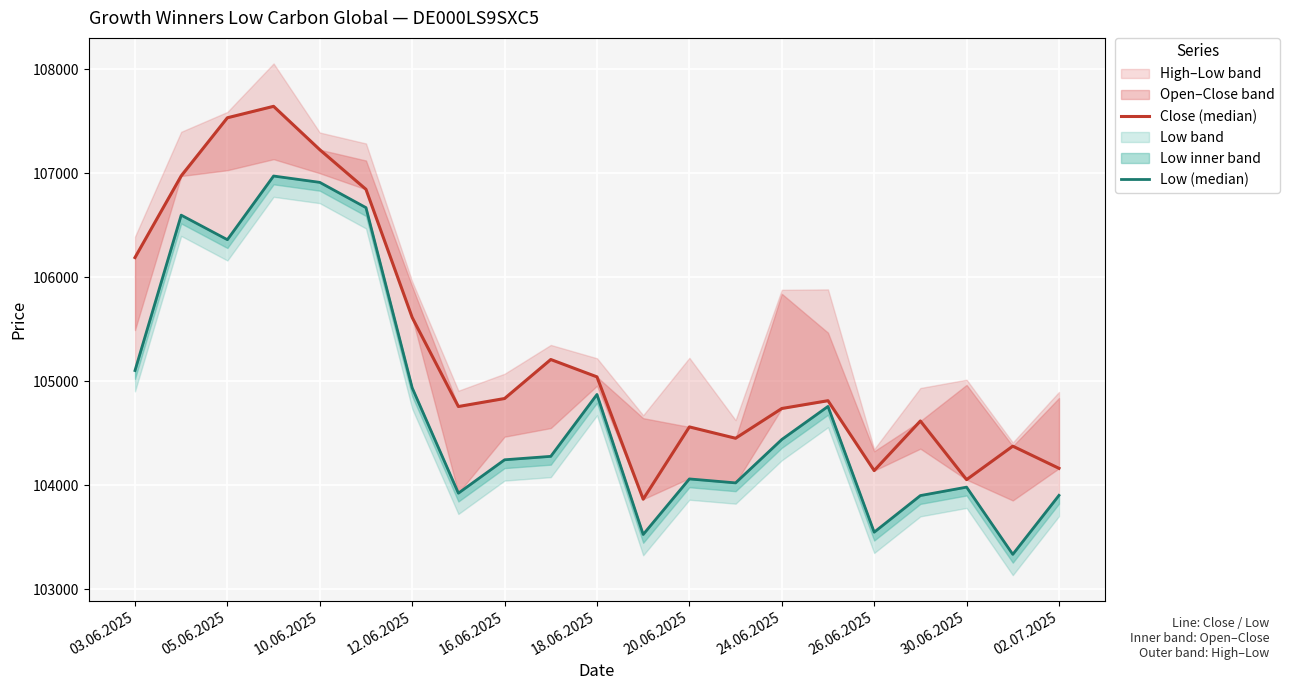

What is the minimum value shown in the chart?

103336